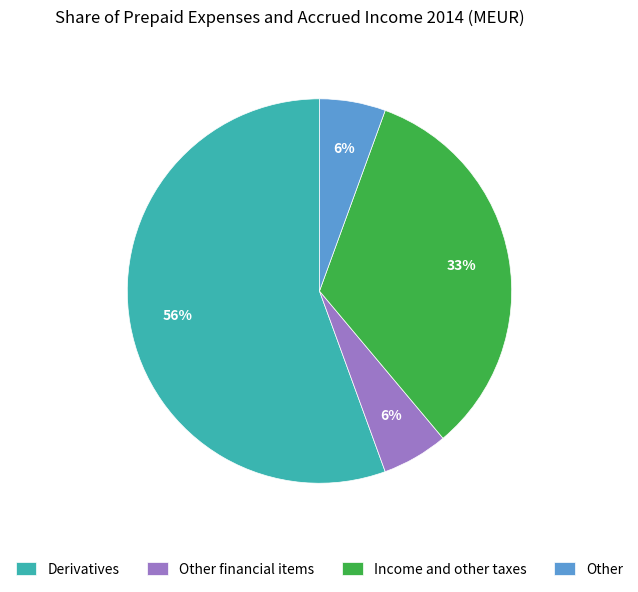

To the nearest percent, what is the difference between the largest and smallest slice percentages?

50%